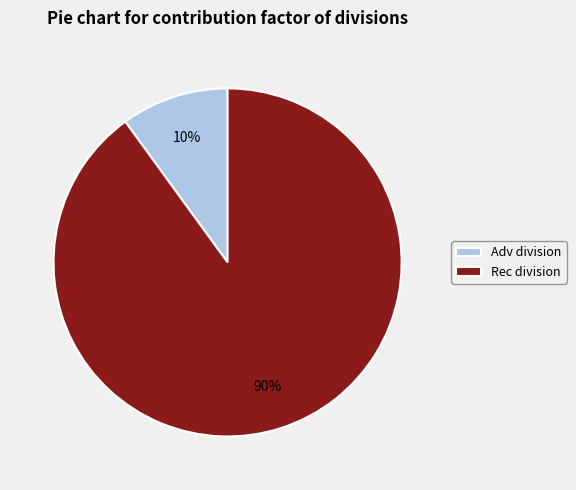

To the nearest percent, what portion does Rec represent?

90%